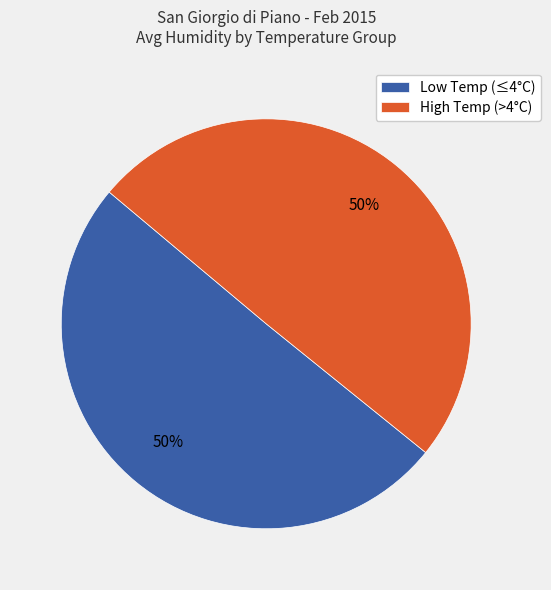

To the nearest percent, what portion does Low Temp (≤4°C) represent?

50%